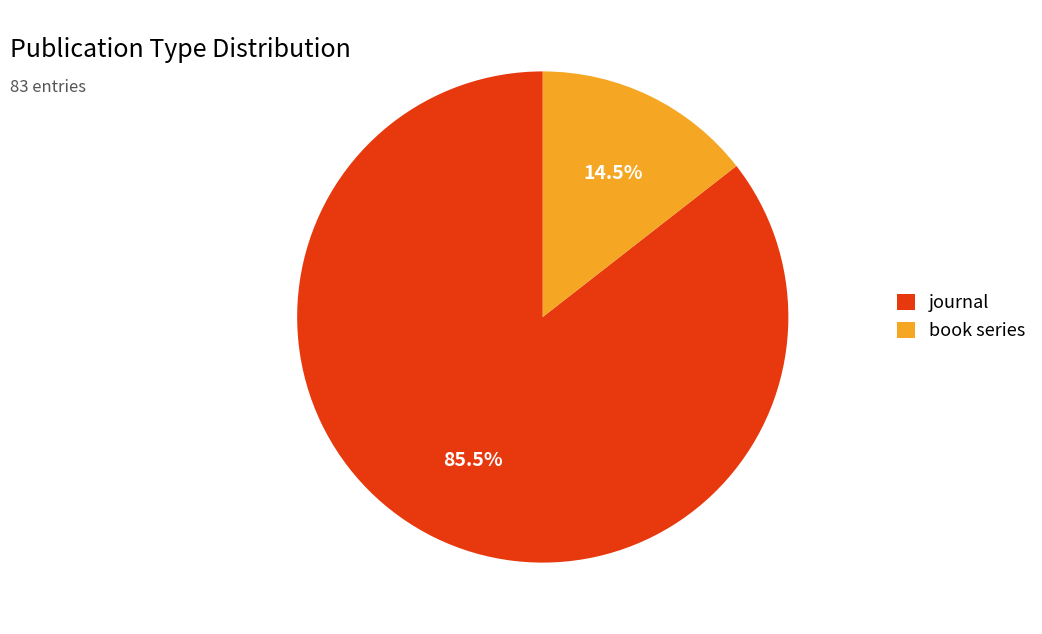

To the nearest percent, what is the difference between the journal and book series slice percentages?

71%